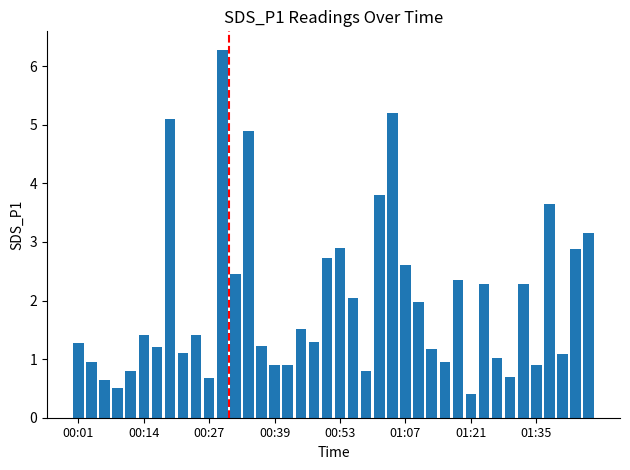

What is the sum of all values?

79.4